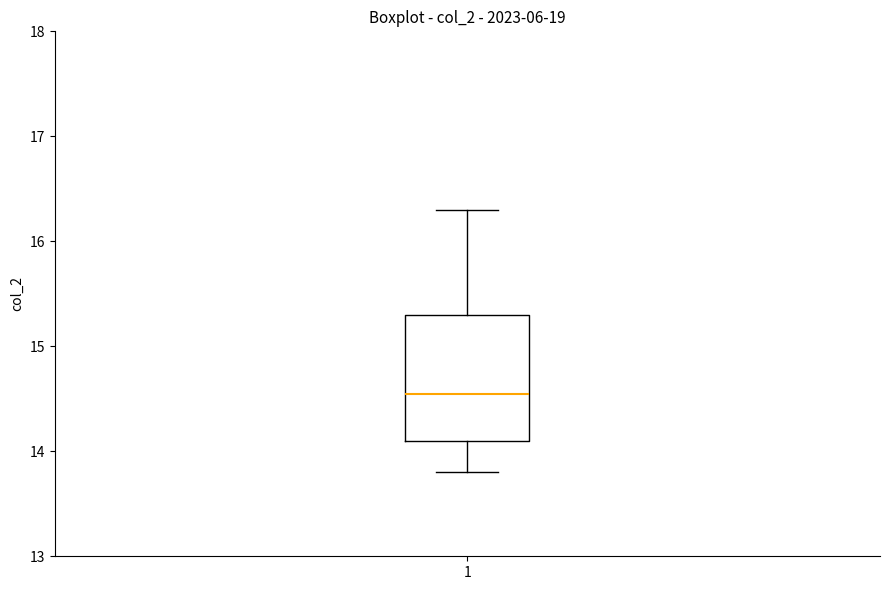

Where is the upper edge of the box at x = 1 on the y-axis? The values are not printed on the chart, so give them approximately, as read against the axis.

15.3